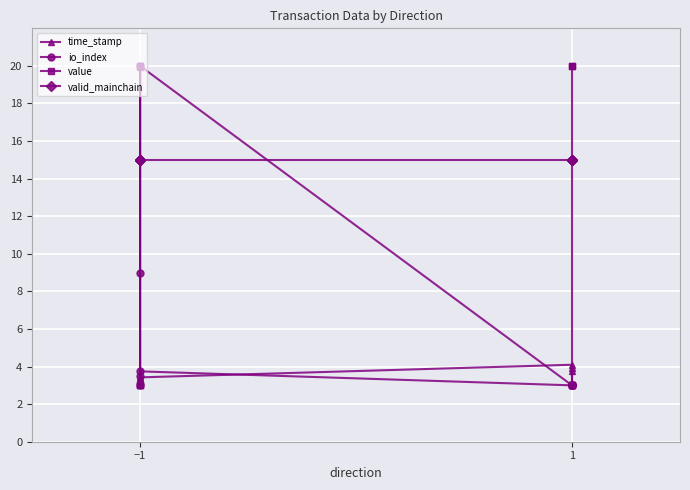

Which series has the largest total across all categories?

valid_mainchain